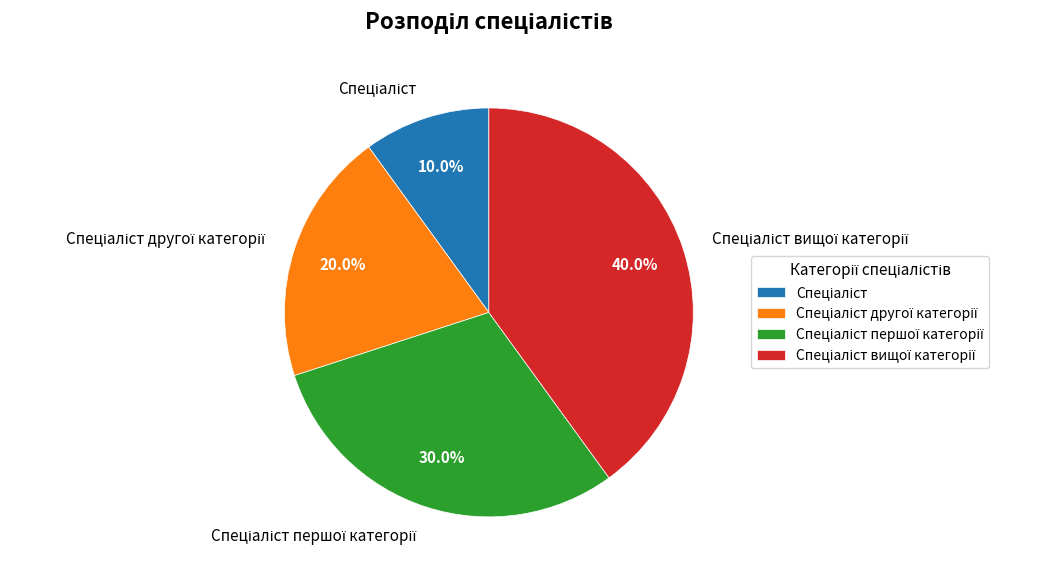

Is there any slice that represents more than half of the pie?

No